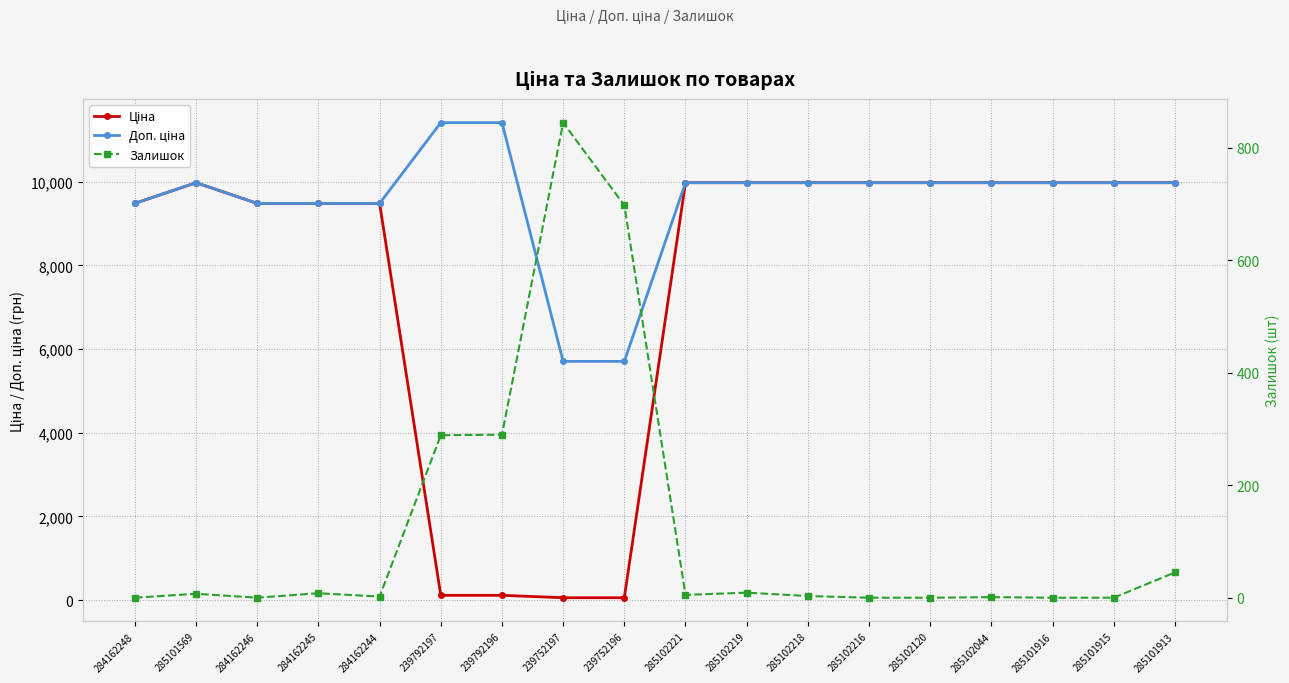

Is it true that Залишок equals 2.0 at 284162244?

True